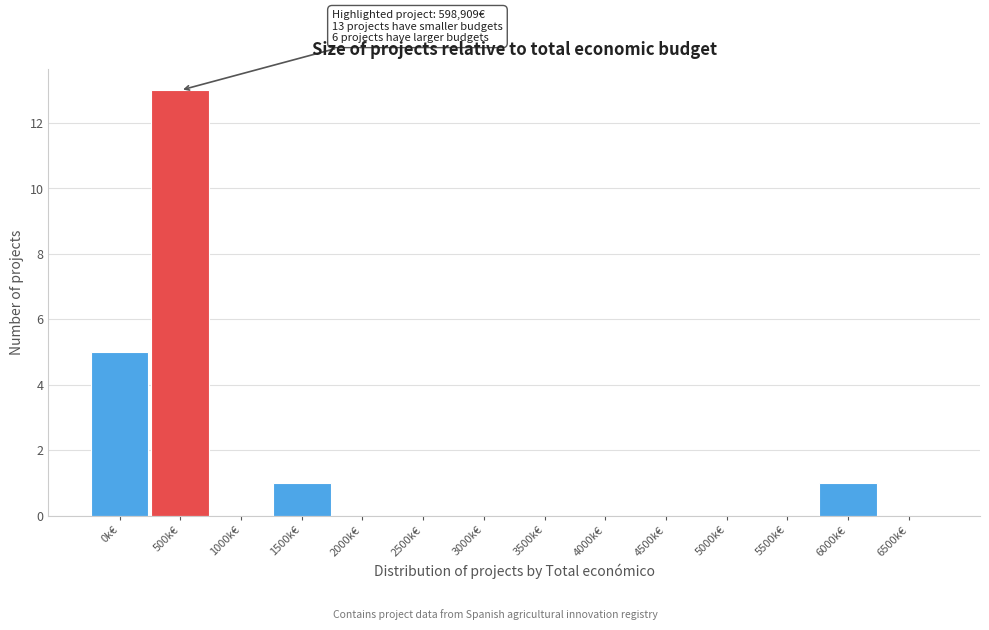

Reading left to right, transcribe all the data shown in this chart.

0k€=5	500k€=13	1000k€=0	1500k€=1	2000k€=0	2500k€=0	3000k€=0	3500k€=0	4000k€=0	4500k€=0	5000k€=0	5500k€=0	6000k€=1	6500k€=0